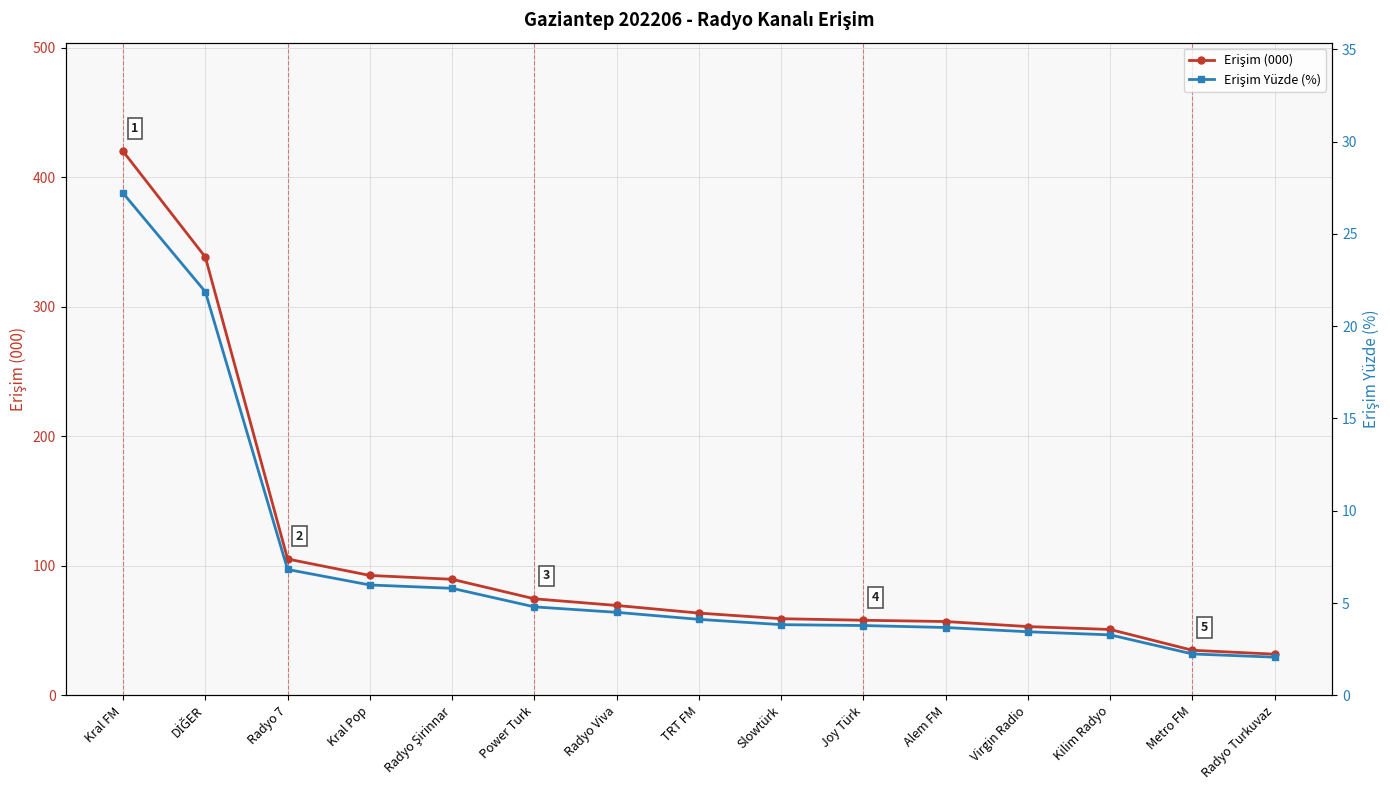

What are all the series names shown in the legend?

Erişim (000), Erişim Yüzde (%)